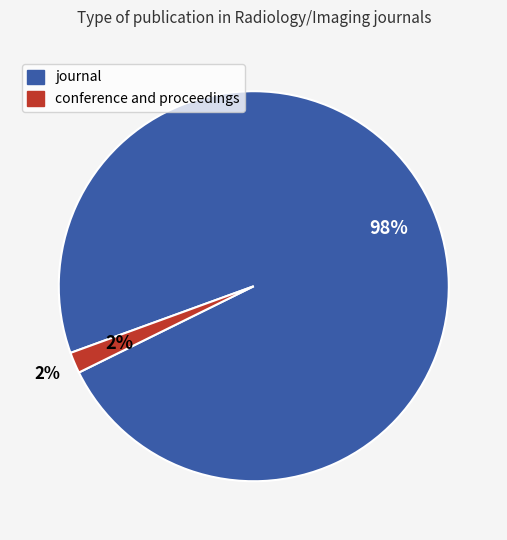

What percentage do journal and conference and proceedings together represent?

100.0%